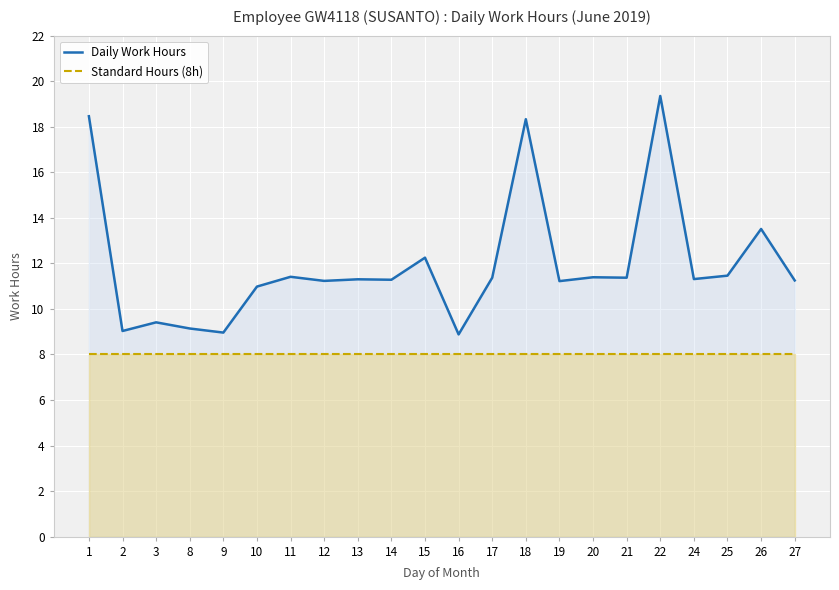

Which category has the highest value in the Standard Hours (8h) series?

1